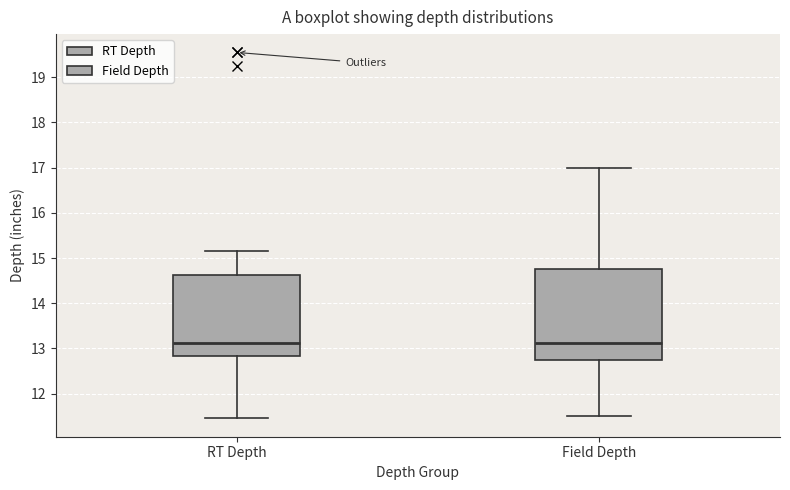

Reading left to right, transcribe this box plot: for each box, give where its median line is, the range the box spans, and where its two whiskers end, as read against the y-axis. The values are not printed on the chart, so give them approximately, as read against the axis.

RT Depth: median 13.1, box 12.8 to 14.6, whiskers 11.5 to 15.2
Field Depth: median 13.1, box 12.8 to 14.8, whiskers 11.5 to 17.0